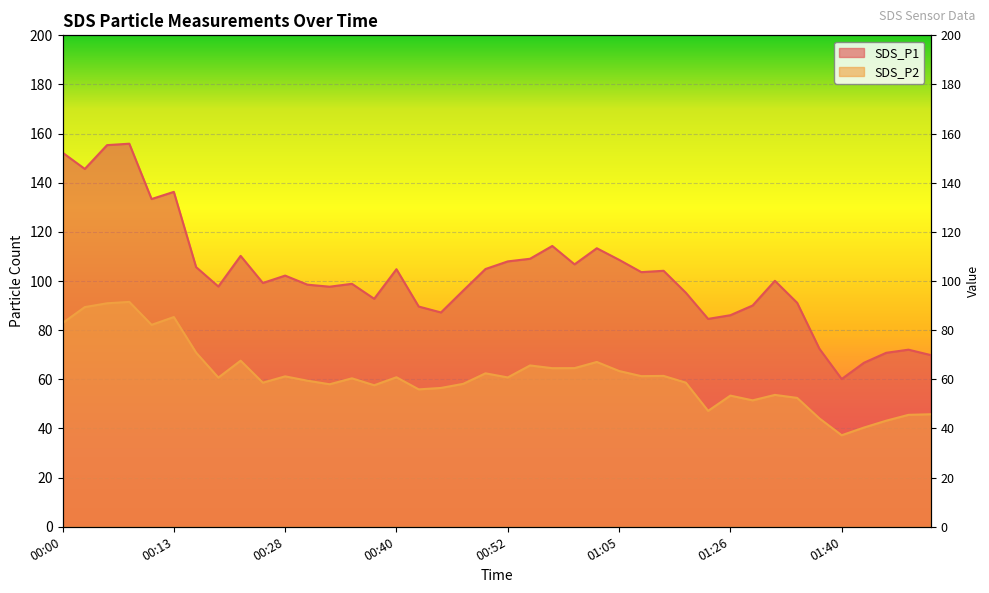

What are all the series names shown in the legend?

SDS_P1, SDS_P2